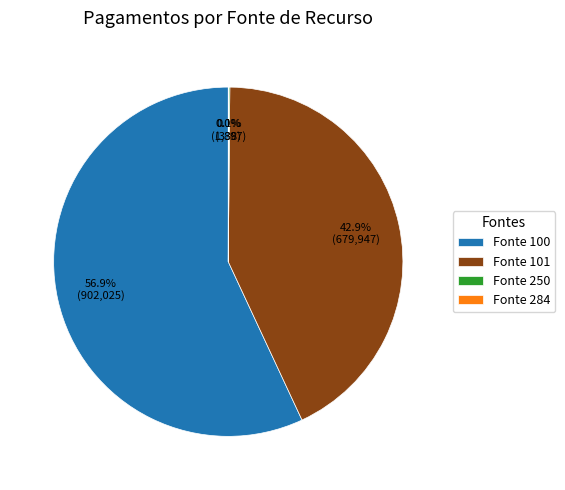

What is the largest slice in the pie chart?

Fonte 100